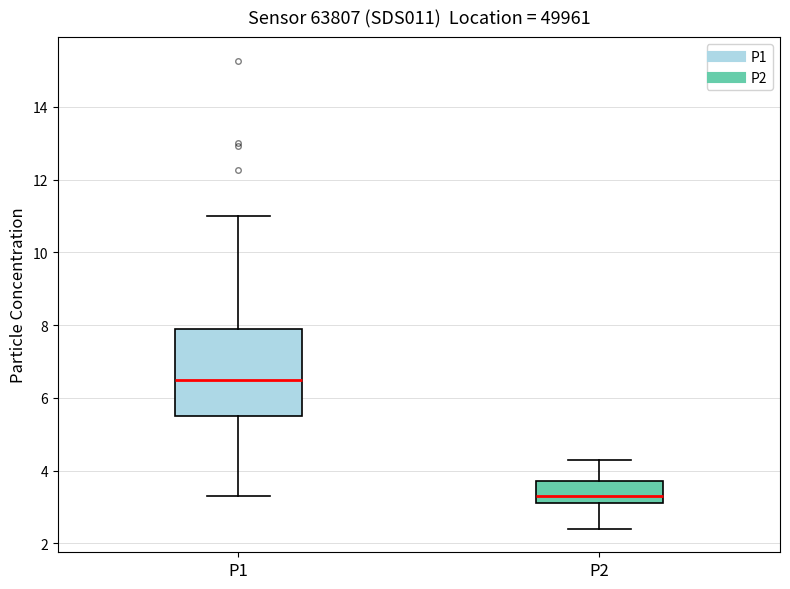

Reading left to right, read every box against the y-axis: the position of its median line, the range the box covers, and the ends of its whiskers. The values are not printed on the chart, so give them approximately, as read against the axis.

P1: median 6.4, box 5.4 to 7.8, whiskers 3.4 to 11.0
P2: median 3.4, box 3.2 to 3.8, whiskers 2.4 to 4.4